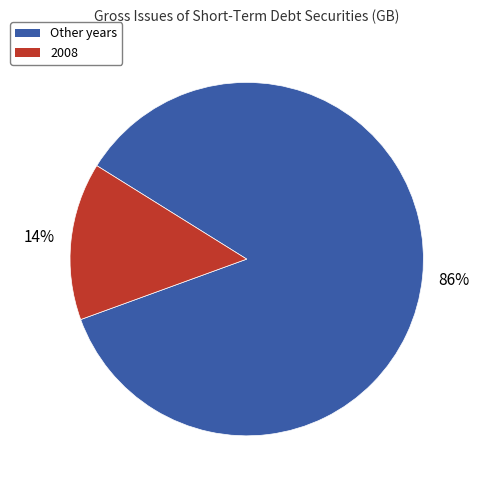

Count the number of slices in the pie.

2